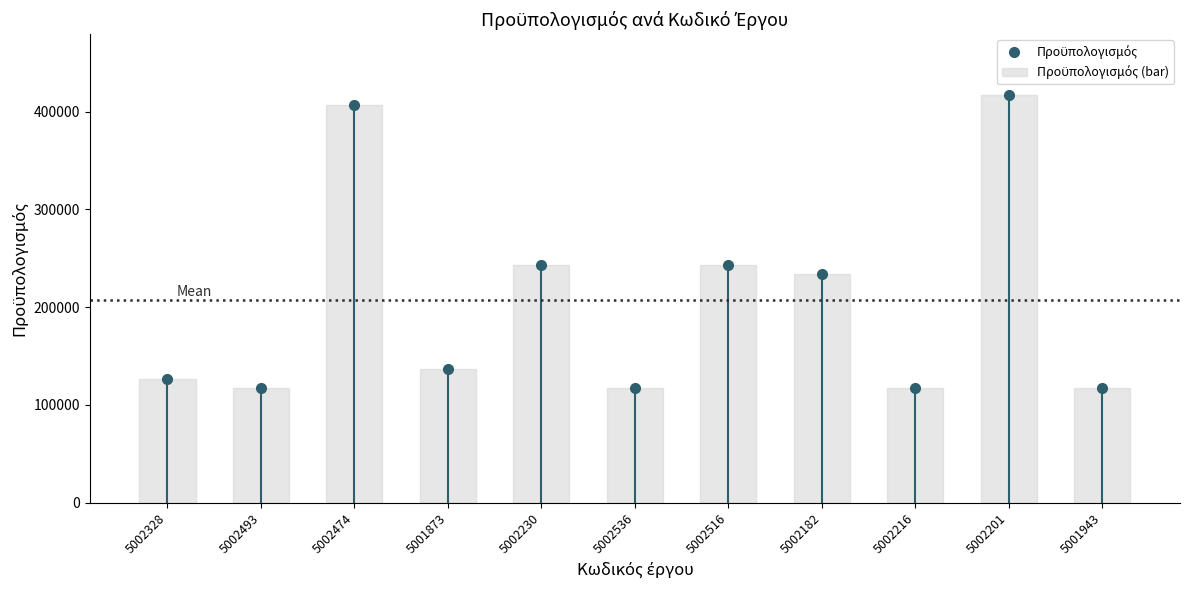

How many values in the Προϋπολογισμός series are below 136500?

5